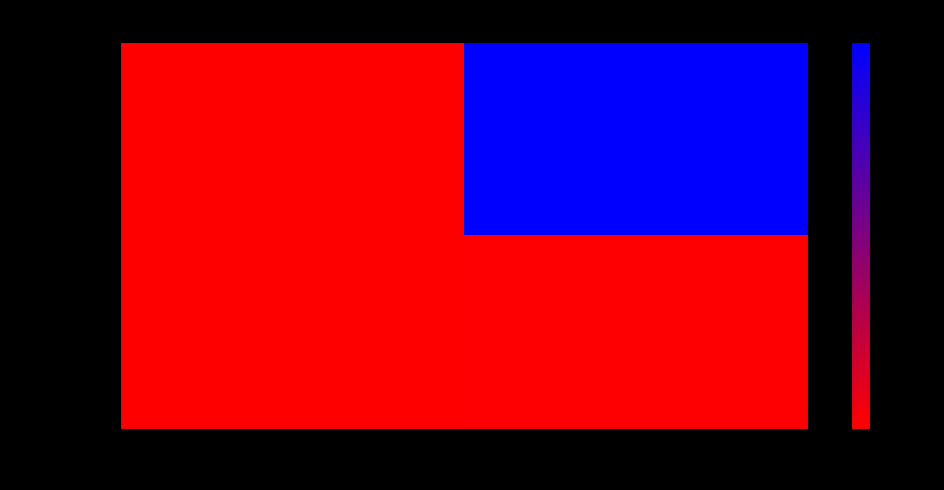

Reading left to right, transcribe all the data shown in this chart.

b4084a3f...: direction=-1	io_index=4019
85fe50b6...: direction=1	io_index=16